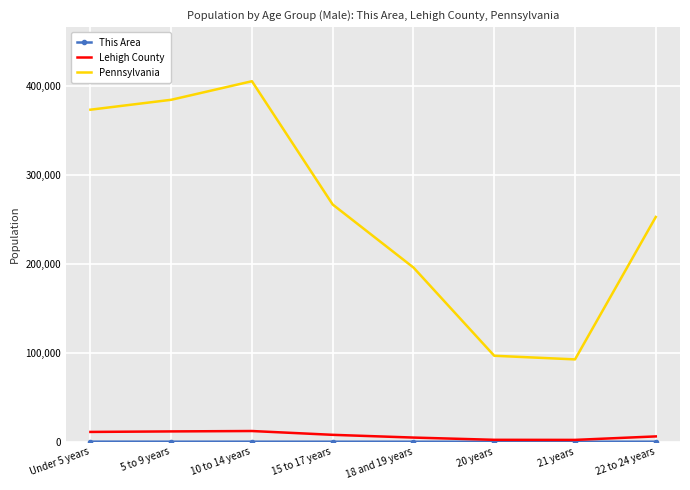

At which category does Pennsylvania reach its first local peak?

10 to 14 years